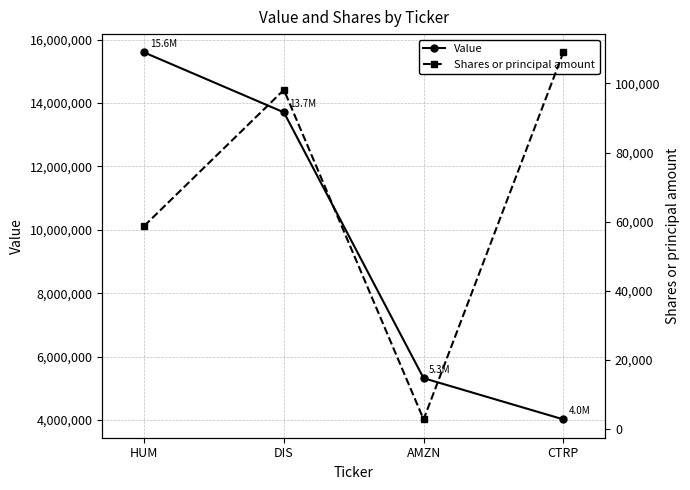

What is the difference between the maximum and minimum values in the Value series?

11572000